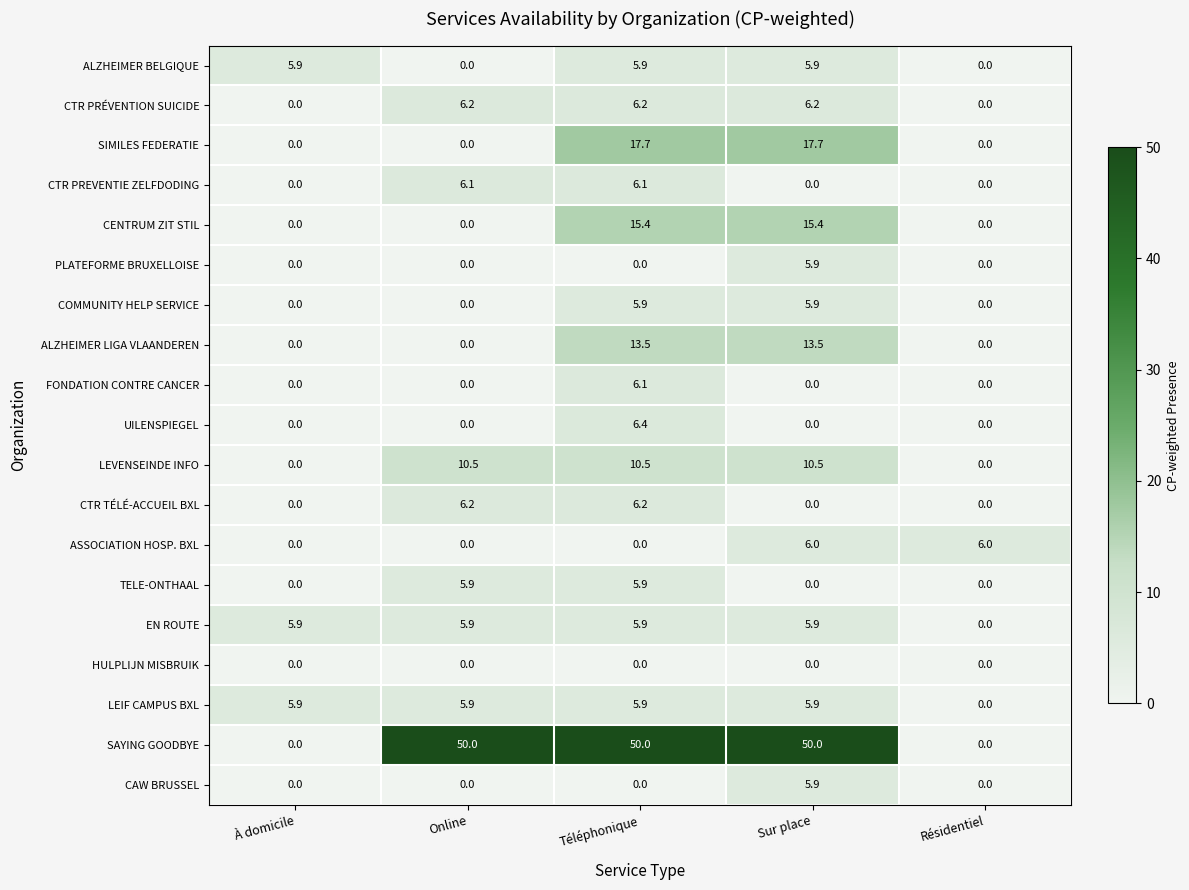

What value does the LEIF CAMPUS BXL series have at À domicile?

5.9